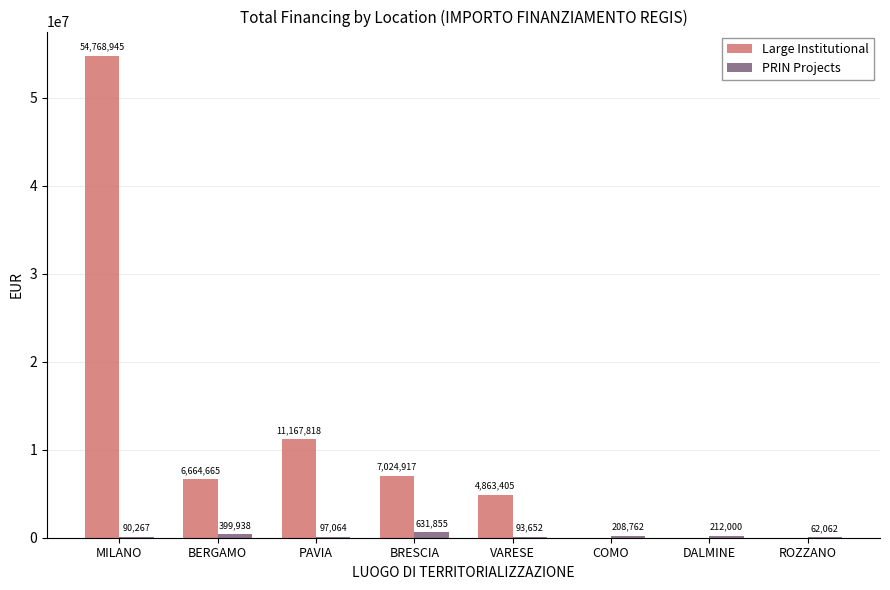

What is the sum of the Large Institutional values at BERGAMO and MILANO?

61433610.0